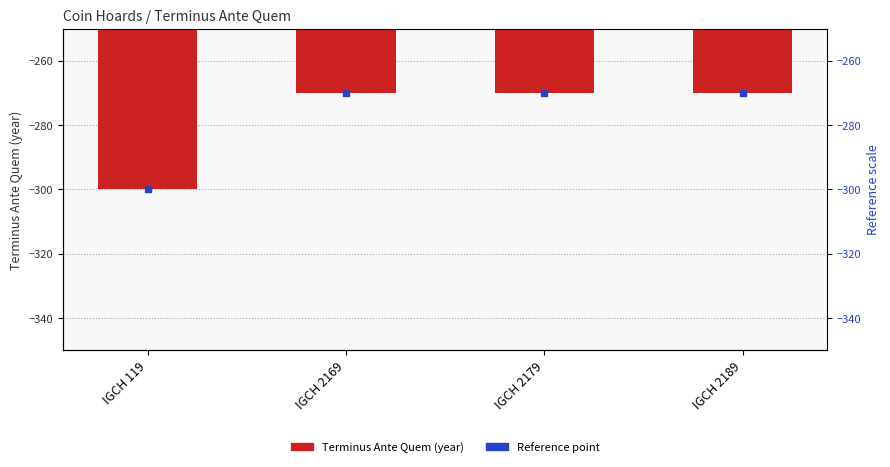

What is the approximate value at IGCH 2189?

-270